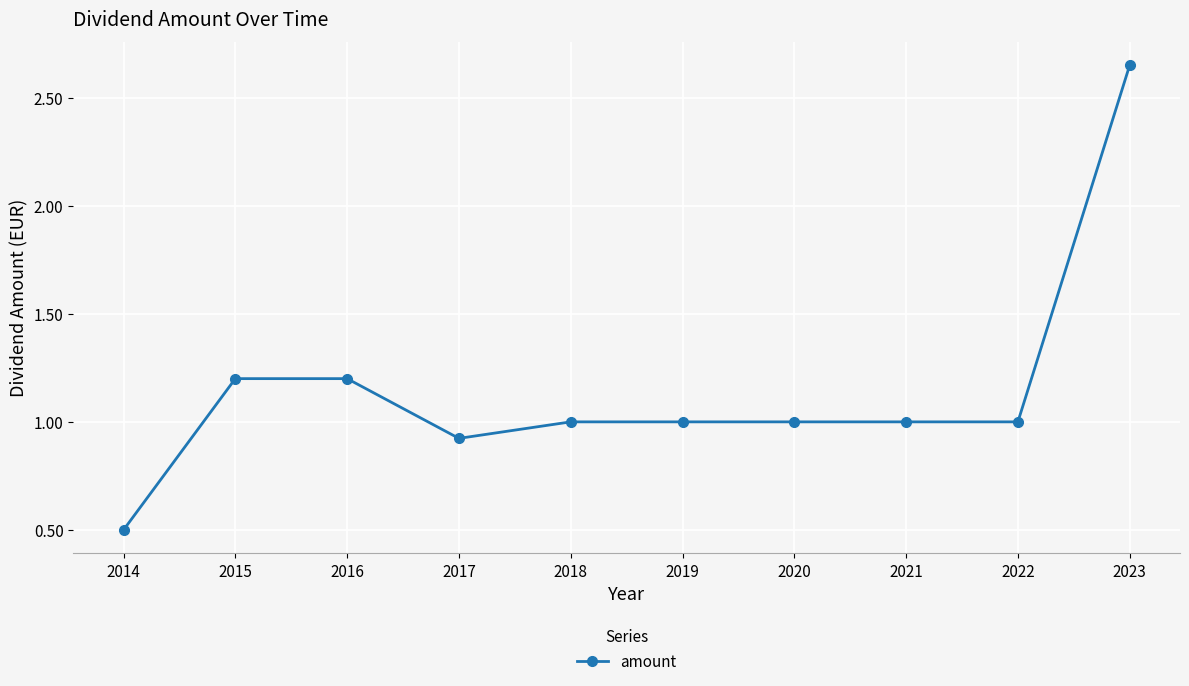

Read the value at 2014.

0.5